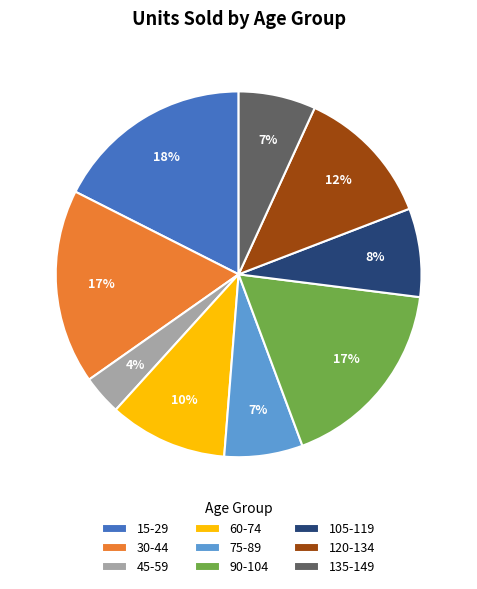

The 120-134 slice represents 12% of the pie. True or false?

True